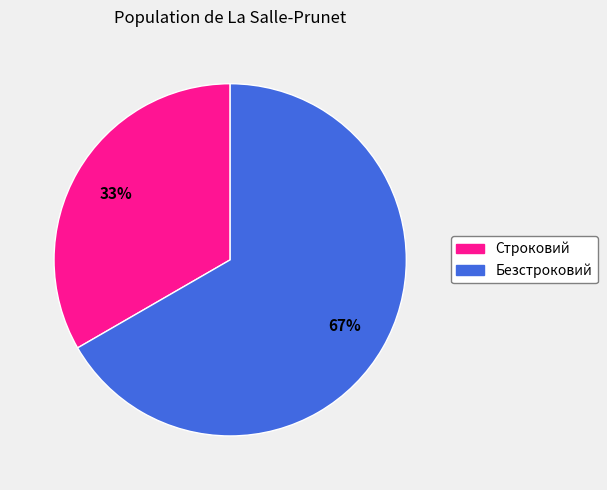

How many segments does this pie chart have?

2